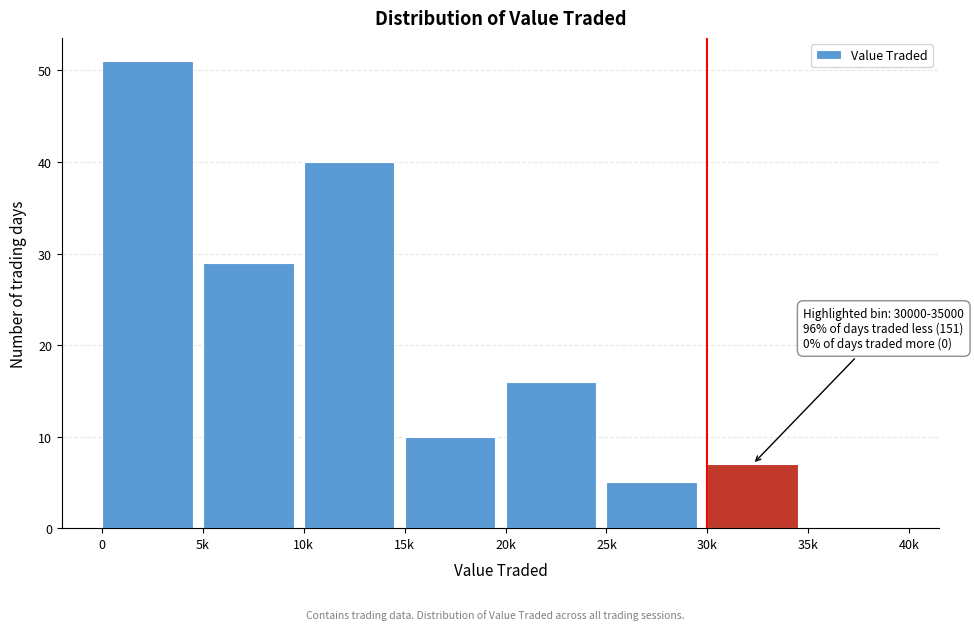

Reading left to right, extract all data points from this chart.

0=51	5k=29	10k=40	15k=10	20k=16	25k=5	30k=7	35k=0